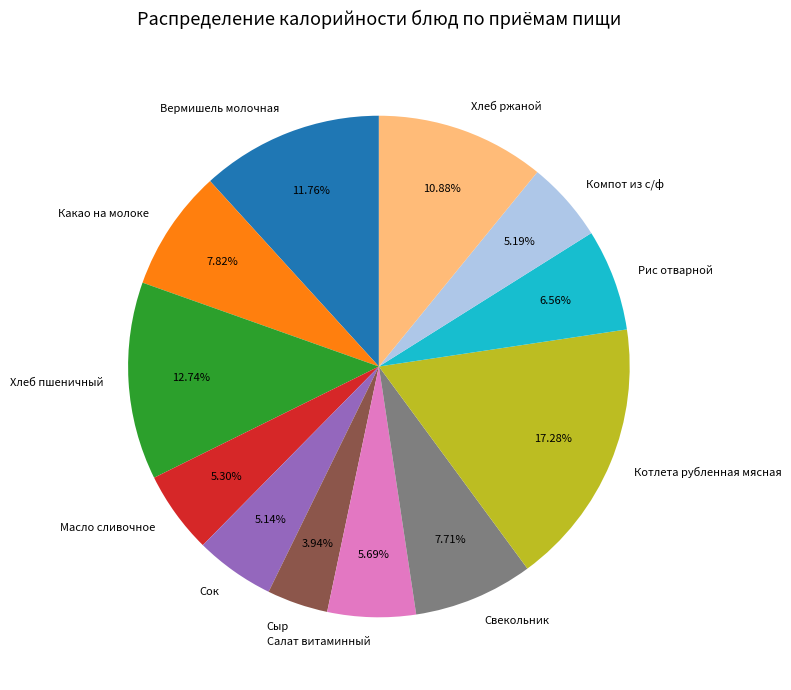

What is the ratio of the value at Сыр to the value at Хлеб ржаной?

0.4